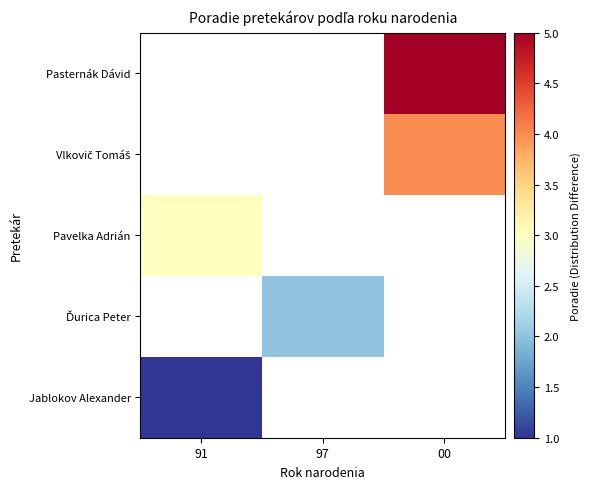

How many positive values does the Vlkovič Tomáš series have?

1